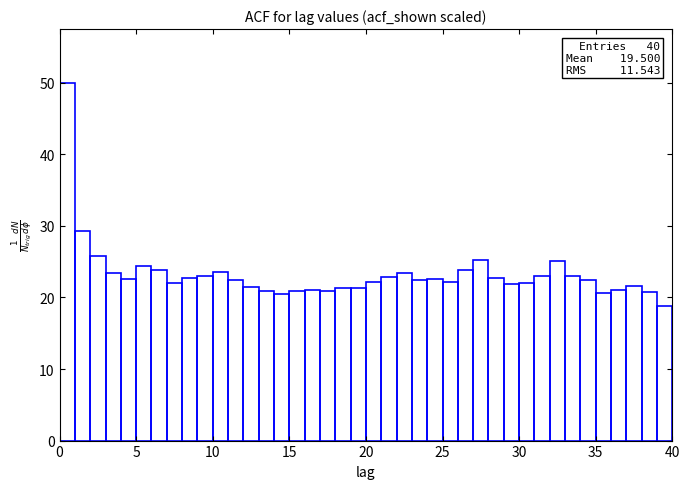

Read against the x-axis, roughly where is the centre of the tallest bar?

0.5